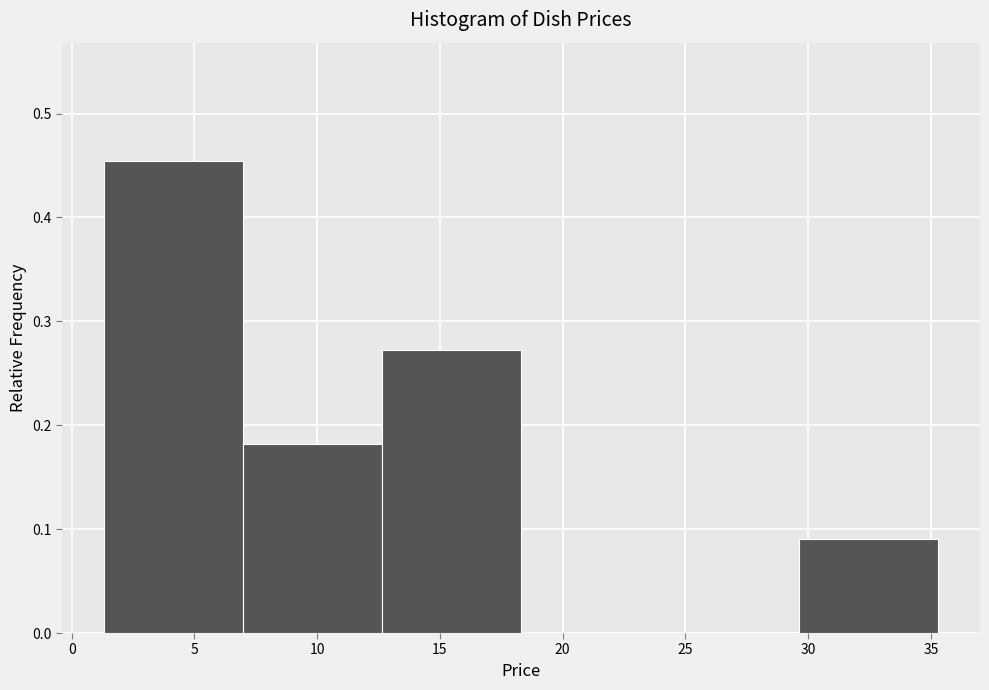

Reading left to right, transcribe this chart: for each bar, give the range it covers on the x-axis and its height. Neither the bar edges nor the heights are printed on the chart, so give them approximately, as read against the axes.

1.5 to 7.0: 0.45
7.0 to 12.5: 0.18
12.5 to 18.5: 0.27
18.5 to 24.0: 0
24.0 to 29.5: 0
29.5 to 35.5: 0.09